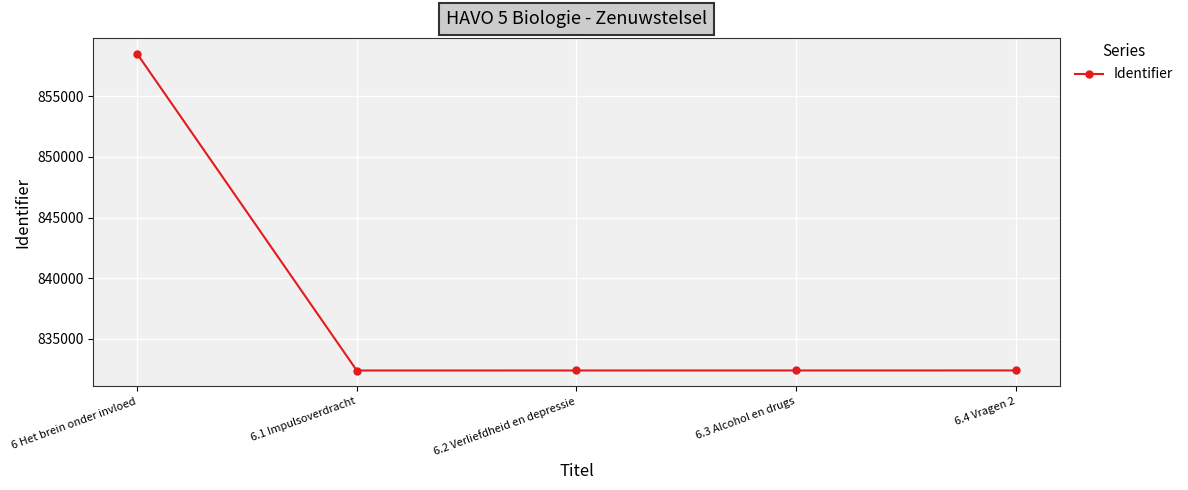

What is the ratio of the value at 6.2 Verliefdheid en depressie to the value at 6.1 Impulsoverdracht?

1.0